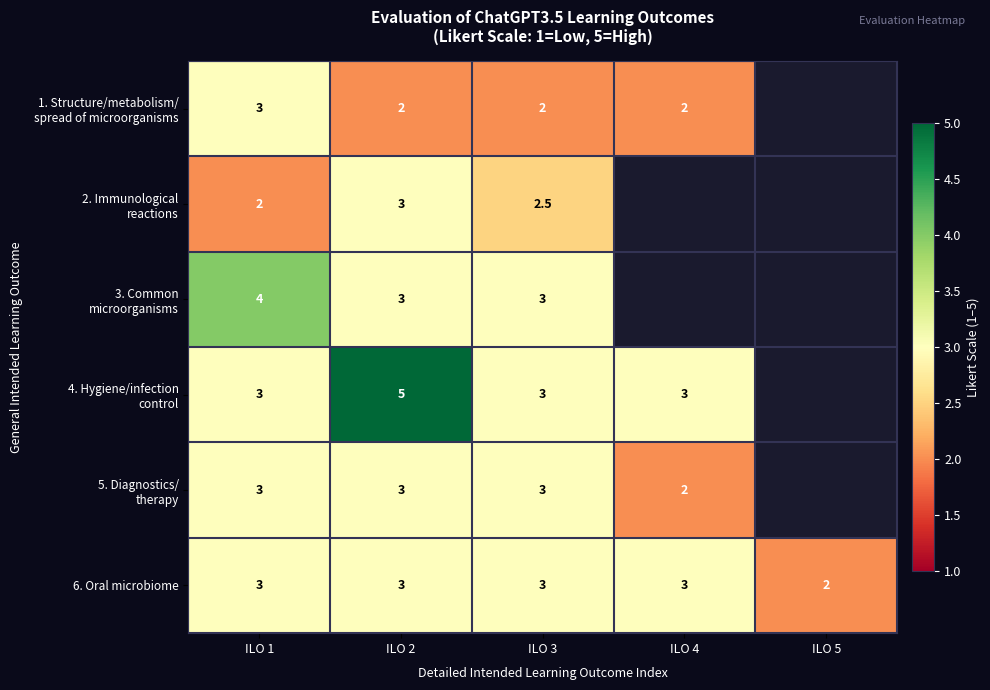

The value of 6. Oral microbiome at ILO 3 is 3.0. True or false?

True